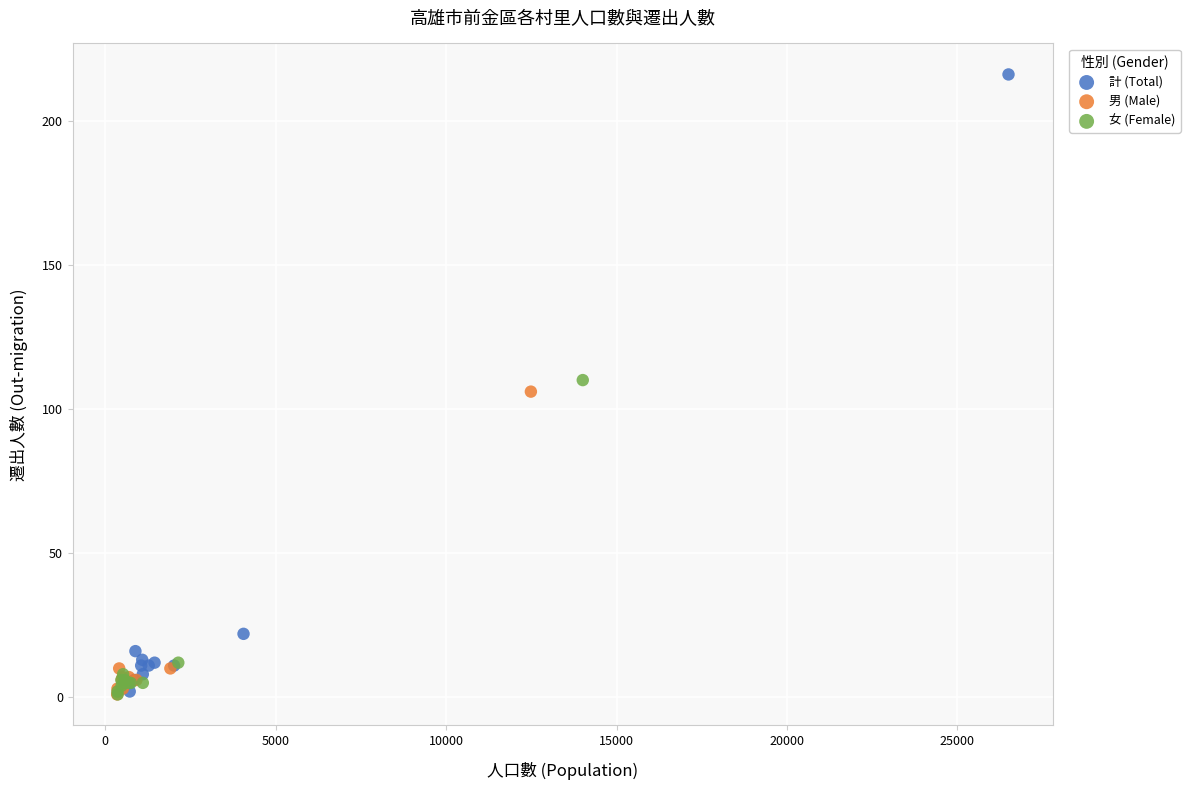

What are all the series names shown in the legend?

計 (Total), 男 (Male), 女 (Female)